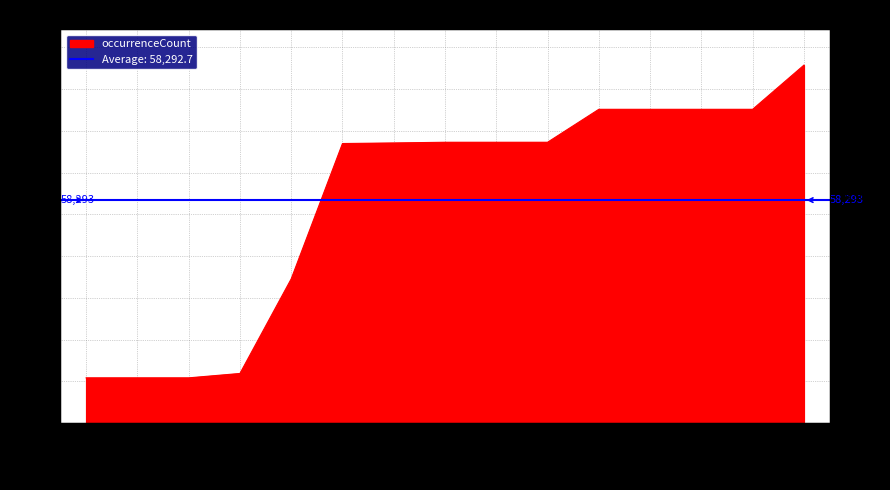

What is the average value?

58293